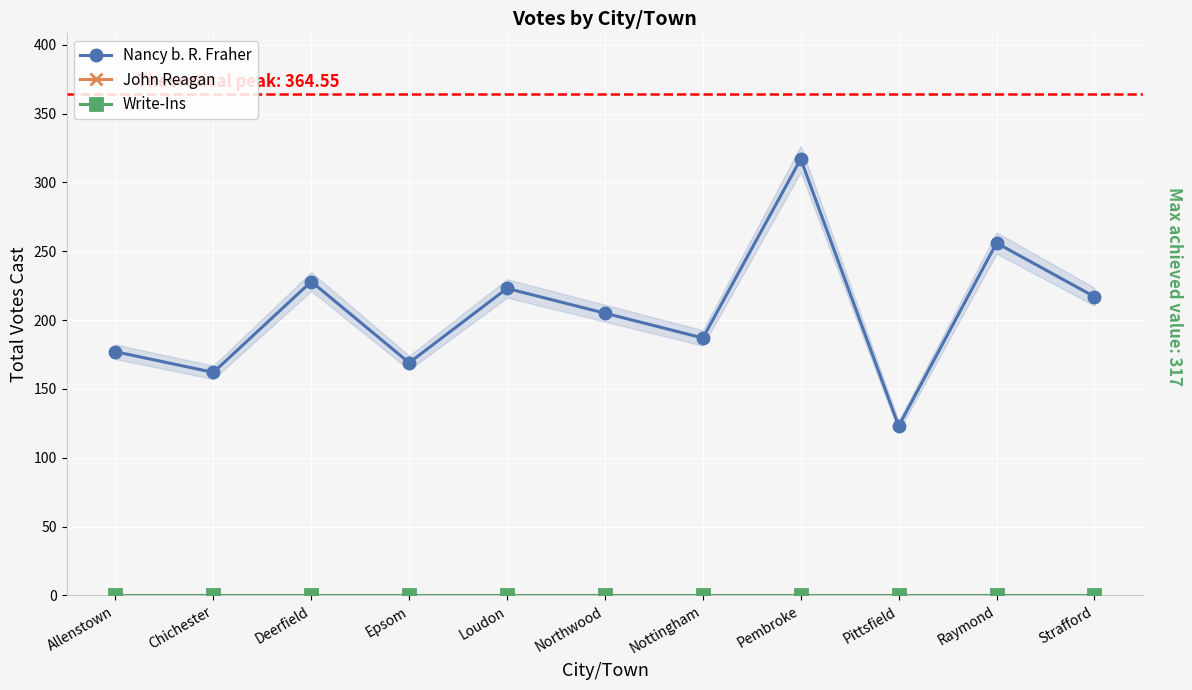

What is the label of the 3rd point from the right?

Pittsfield